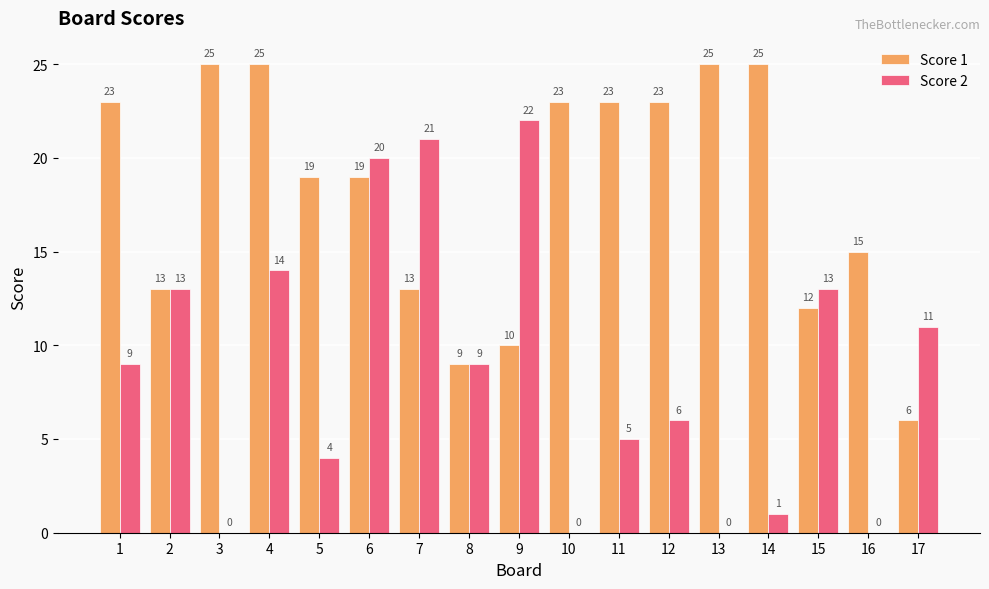

Where is Score 1 nearest to the value 15?

16